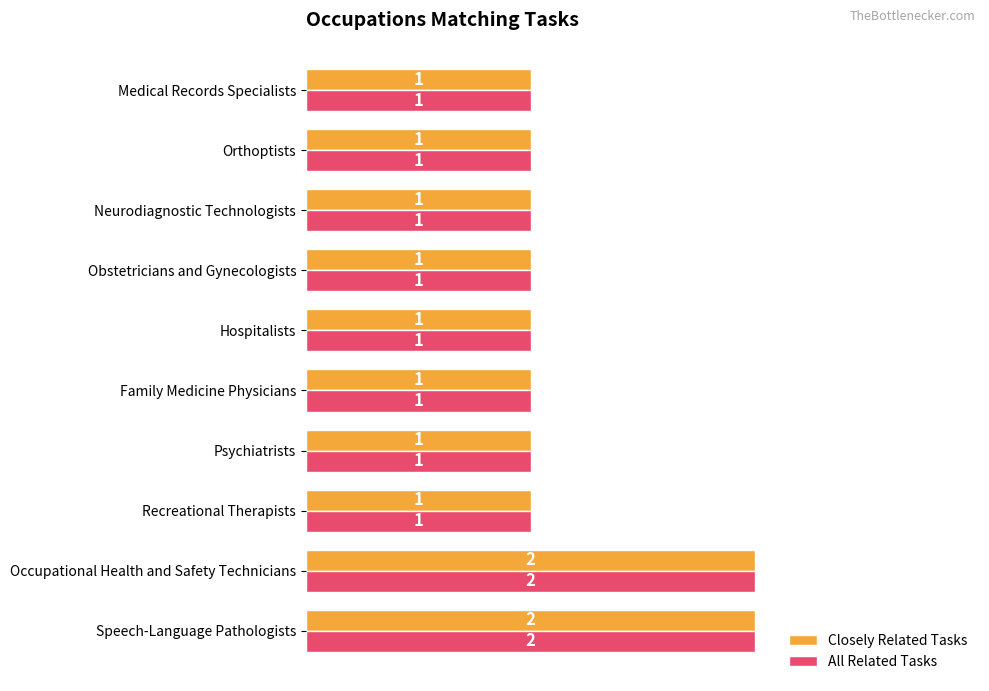

True or false: Closely Related Tasks has a value of 2 at Family Medicine Physicians.

False